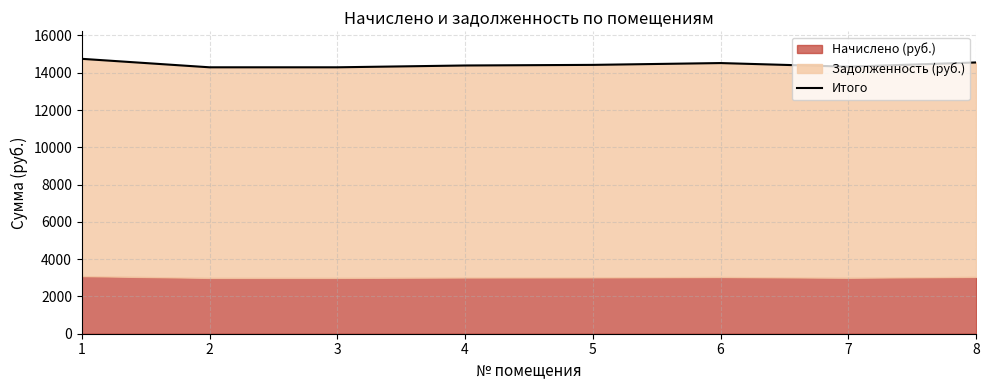

How many lines are shown in the chart?

1